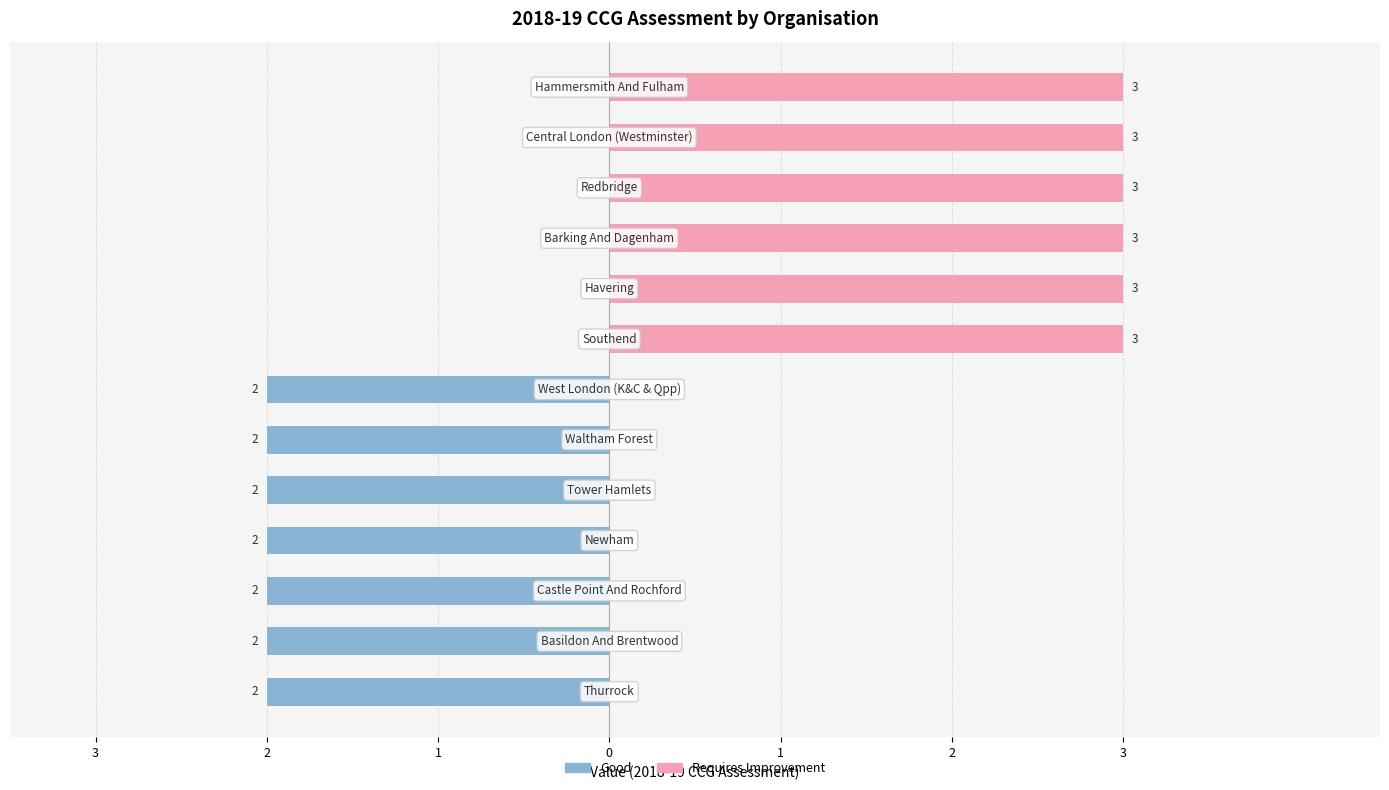

What is the sum of all Good values?

-14